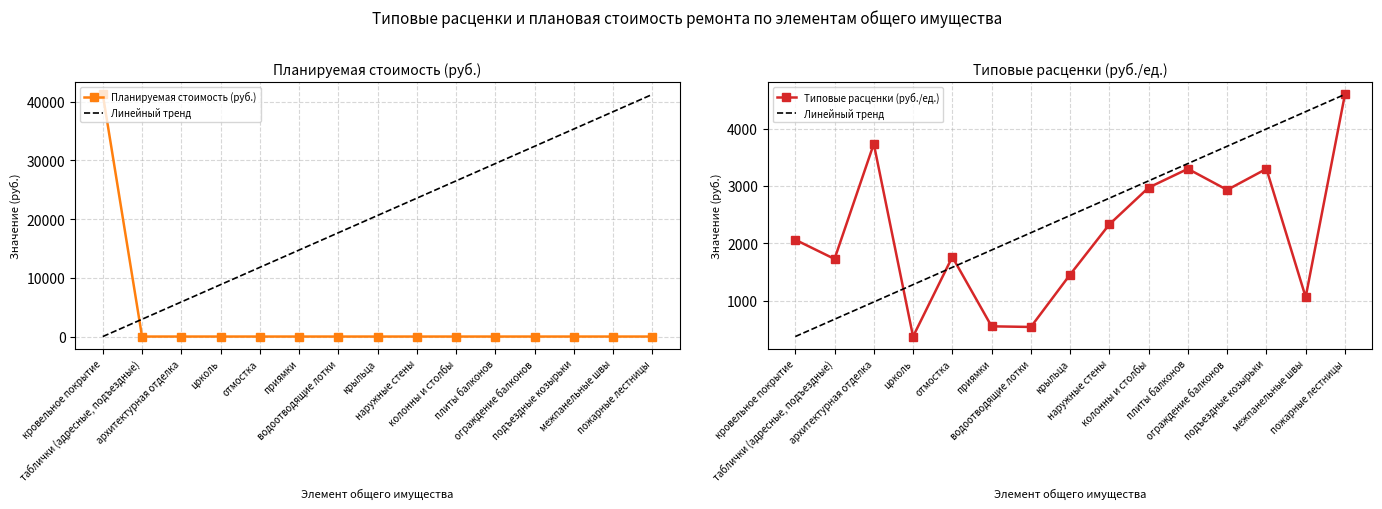

The value of Типовые расценки (руб./ед.) at подъездные козырьки is 3298.8. True or false?

True